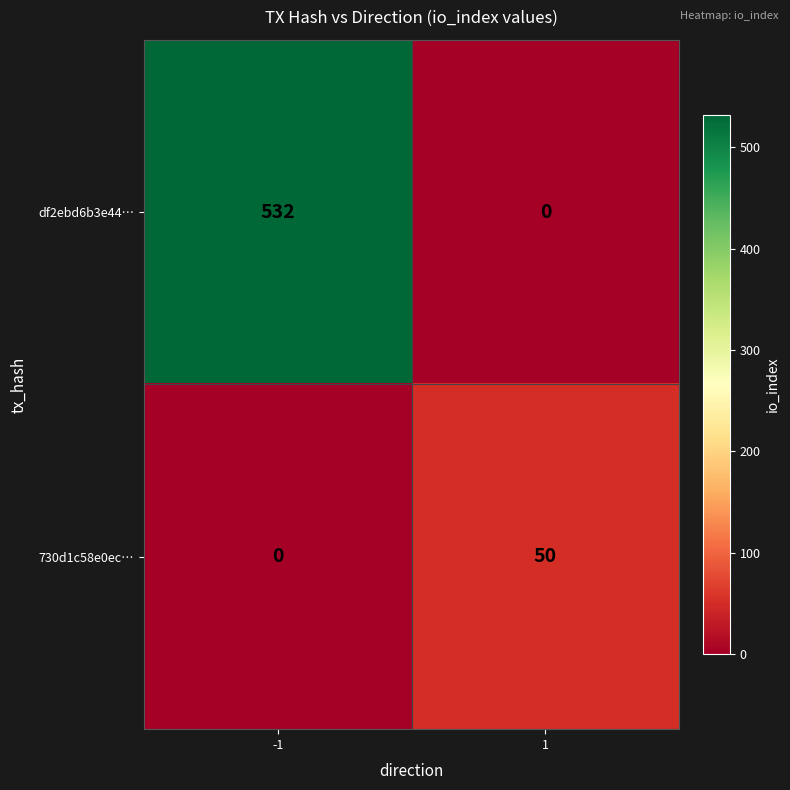

What is the maximum value shown in the chart?

532